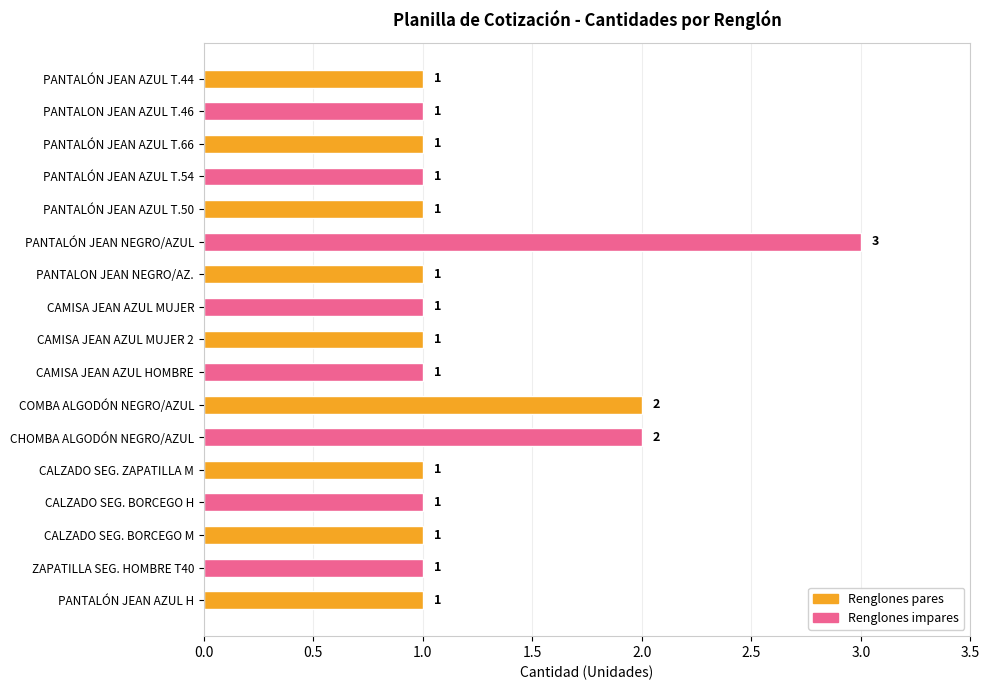

Which has a higher value, PANTALÓN JEAN NEGRO/AZUL or CALZADO SEG. BORCEGO H?

PANTALÓN JEAN NEGRO/AZUL